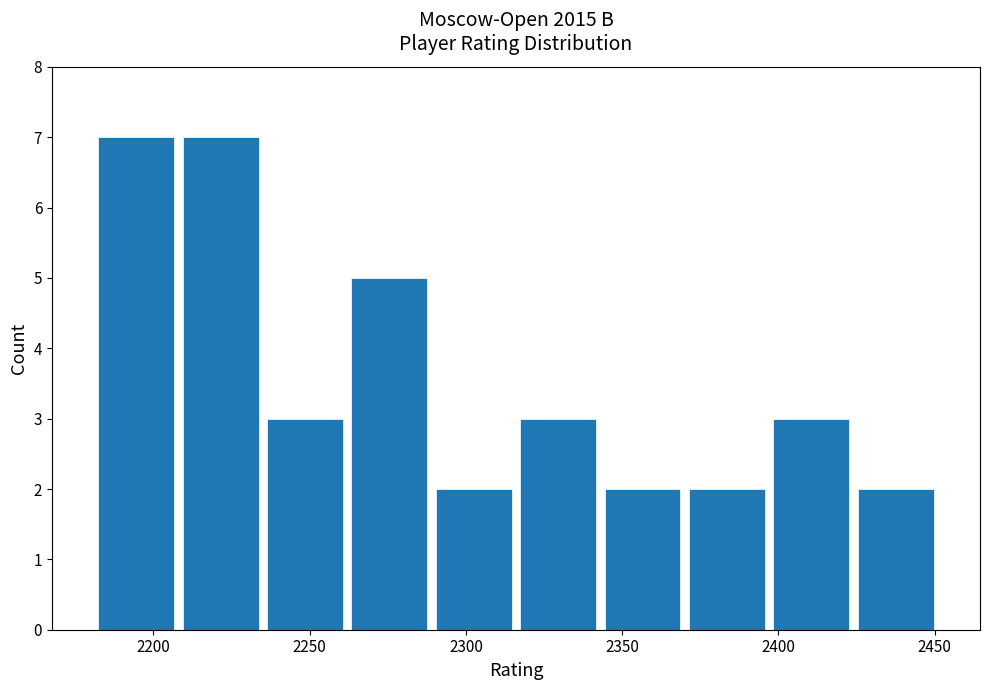

How tall is the bar that spans 2262 to 2289 on the x-axis? Neither the bar edges nor the heights are printed on the chart, so give them approximately, as read against the axes.

5